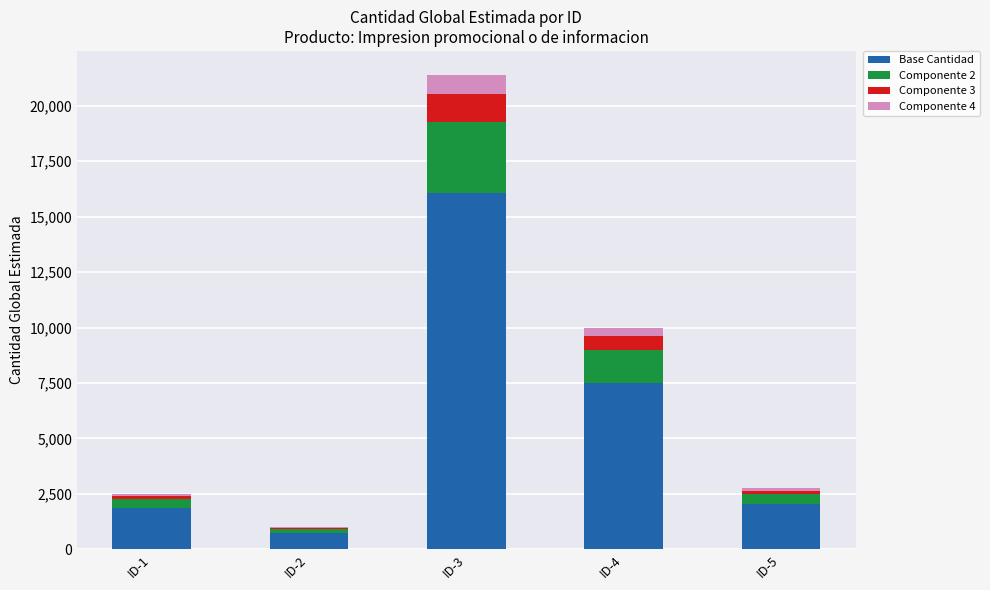

Are the bars horizontal?

No